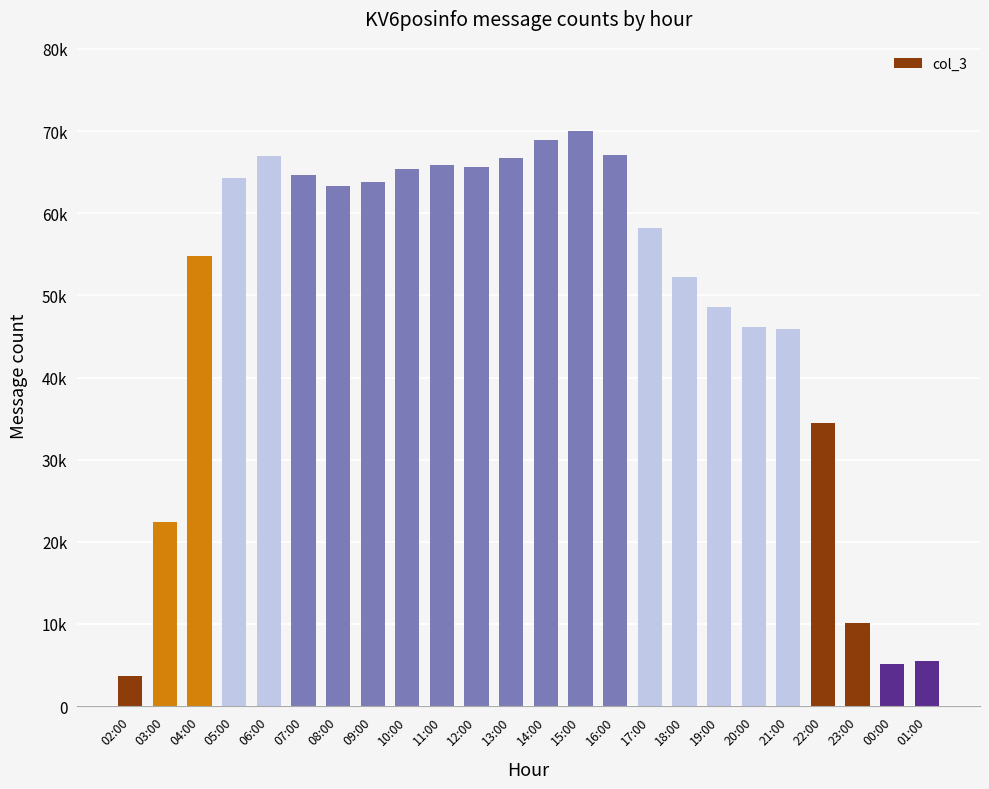

Are the bars horizontal?

No